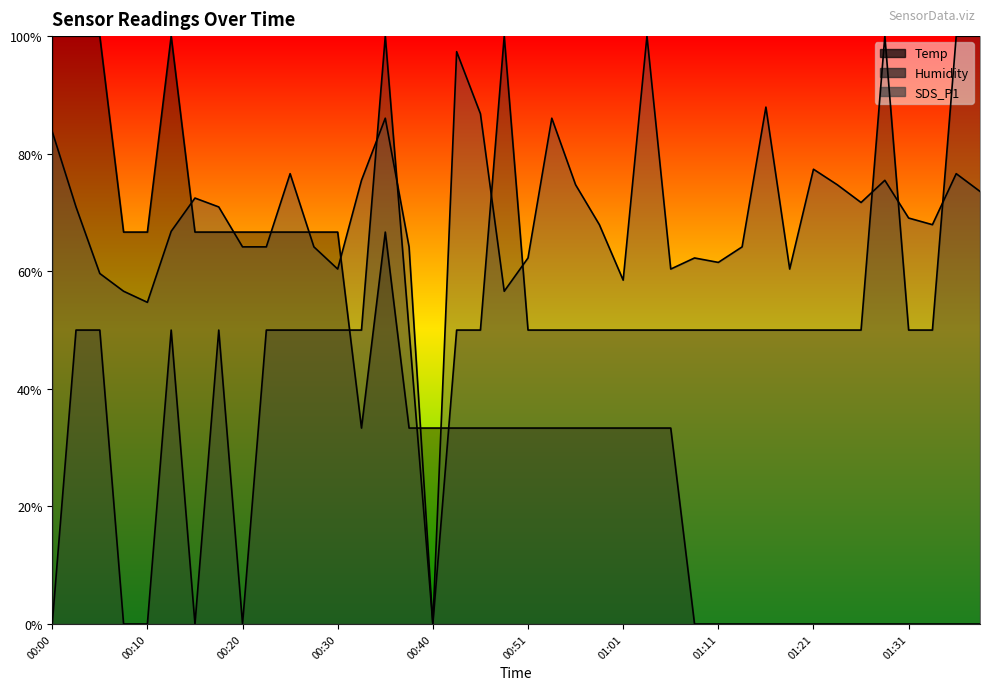

Rank the series by their average value, from highest to lowest.

SDS_P1, Humidity, Temp